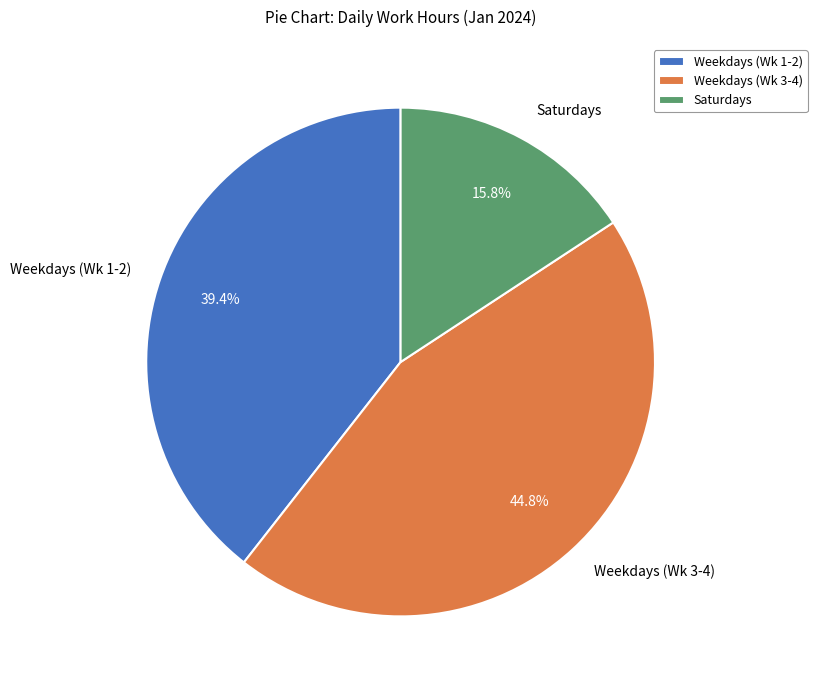

Is there a majority slice in this chart?

No